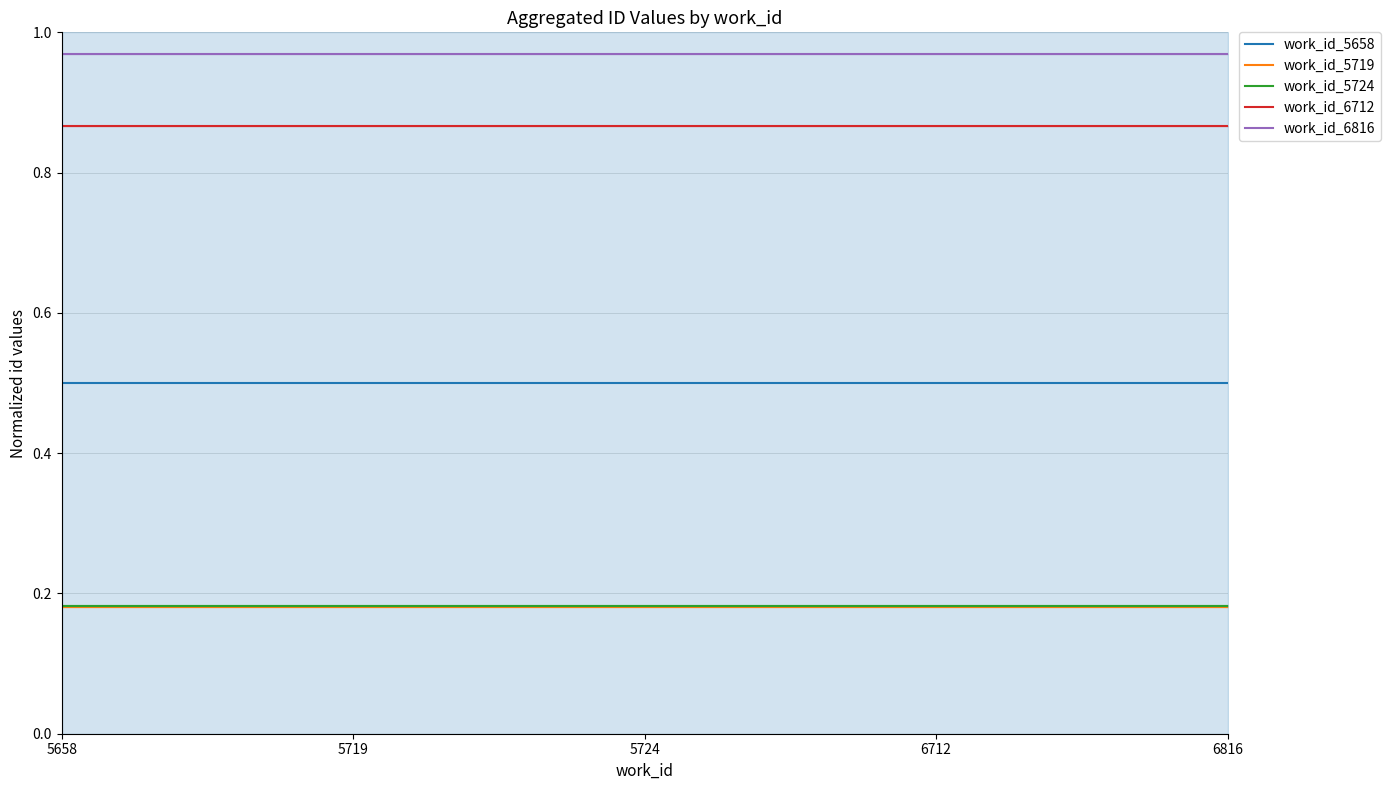

Rank the categories by work_id_6712 value from lowest to highest.

5658, 5719, 5724, 6712, 6816